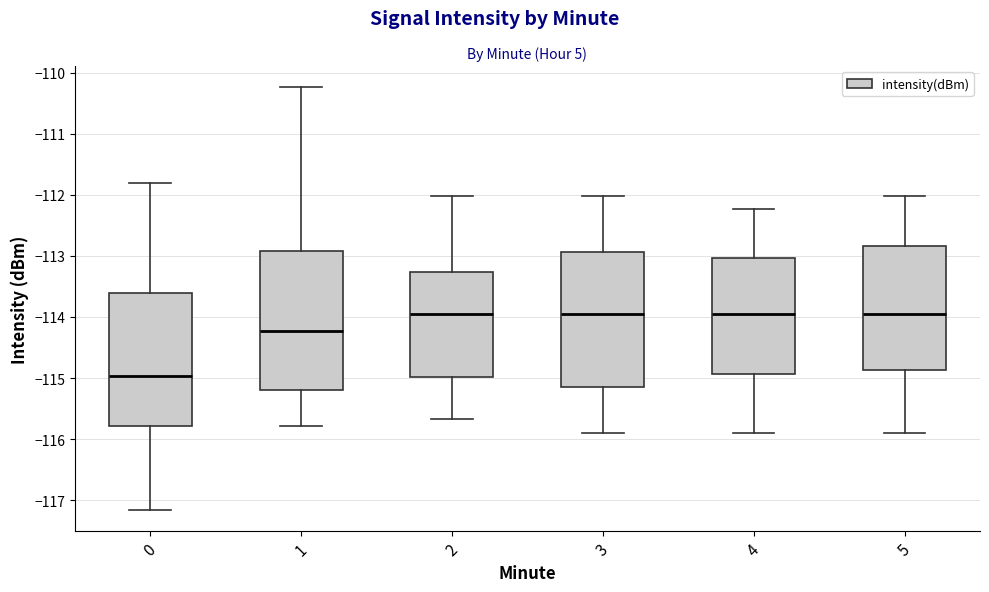

Reading left to right, transcribe this box plot: for each box, give where its median line is, the range the box spans, and where its two whiskers end, as read against the y-axis. The values are not printed on the chart, so give them approximately, as read against the axis.

0: median -115.0, box -115.8 to -113.6, whiskers -117.2 to -111.8
1: median -114.2, box -115.2 to -112.9, whiskers -115.8 to -110.2
2: median -114.0, box -115.0 to -113.3, whiskers -115.7 to -112.0
3: median -114.0, box -115.2 to -112.9, whiskers -115.9 to -112.0
4: median -114.0, box -114.9 to -113.0, whiskers -115.9 to -112.2
5: median -114.0, box -114.9 to -112.8, whiskers -115.9 to -112.0